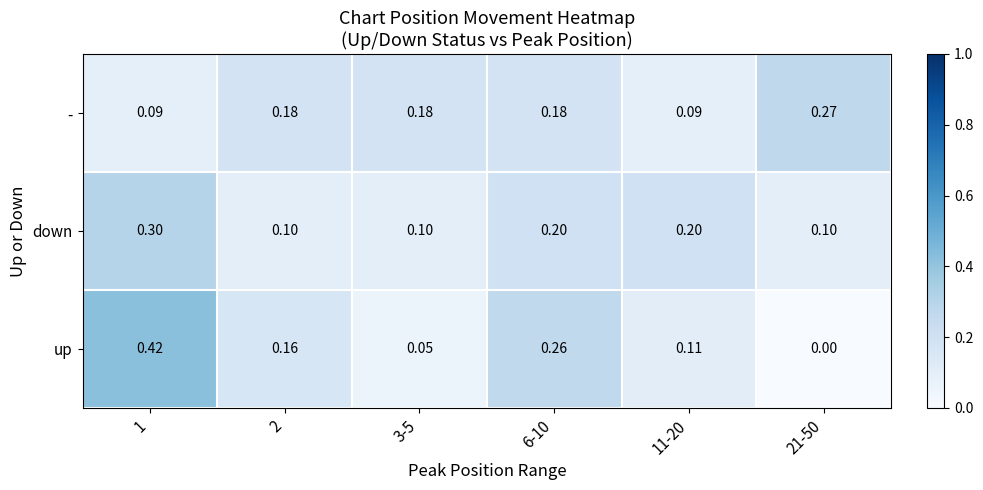

Count the number of categories in the chart.

6